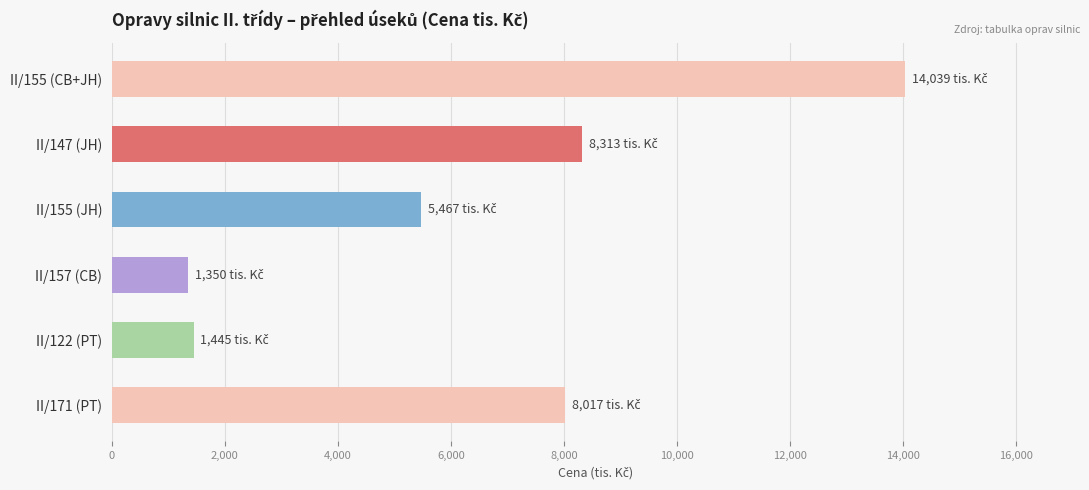

Reading top to bottom, extract all data points from this chart.

14038.7	8313.0	5466.8	1350.0	1445.2	8016.8